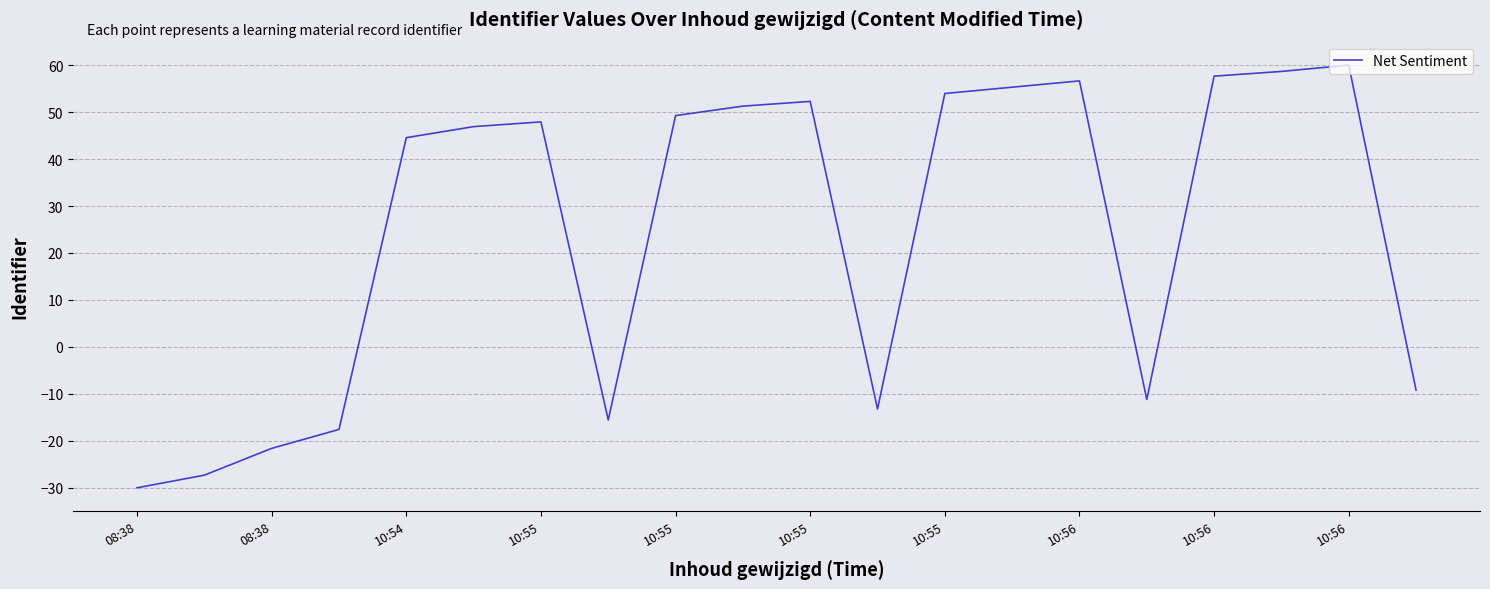

What is the maximum value shown in the chart?

60.0